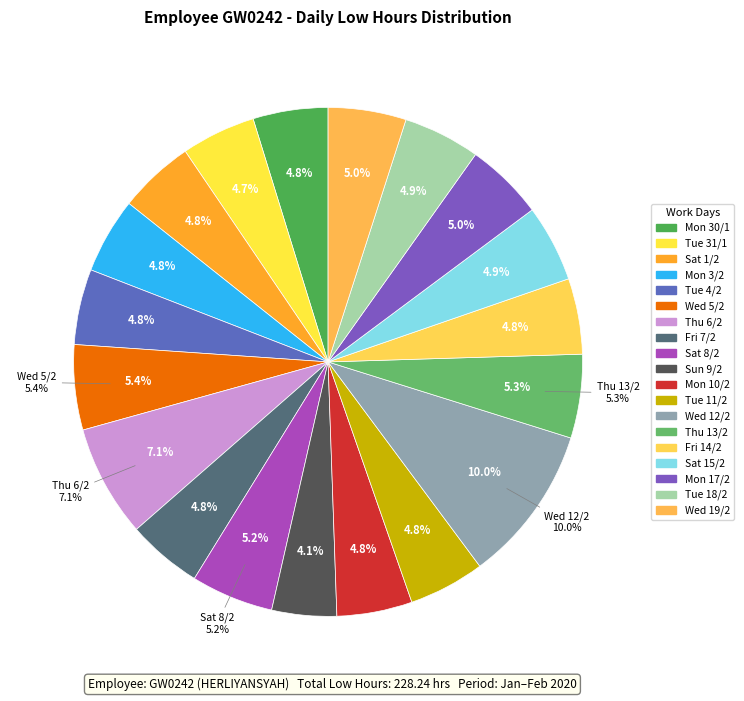

How many slices are in this pie chart?

19